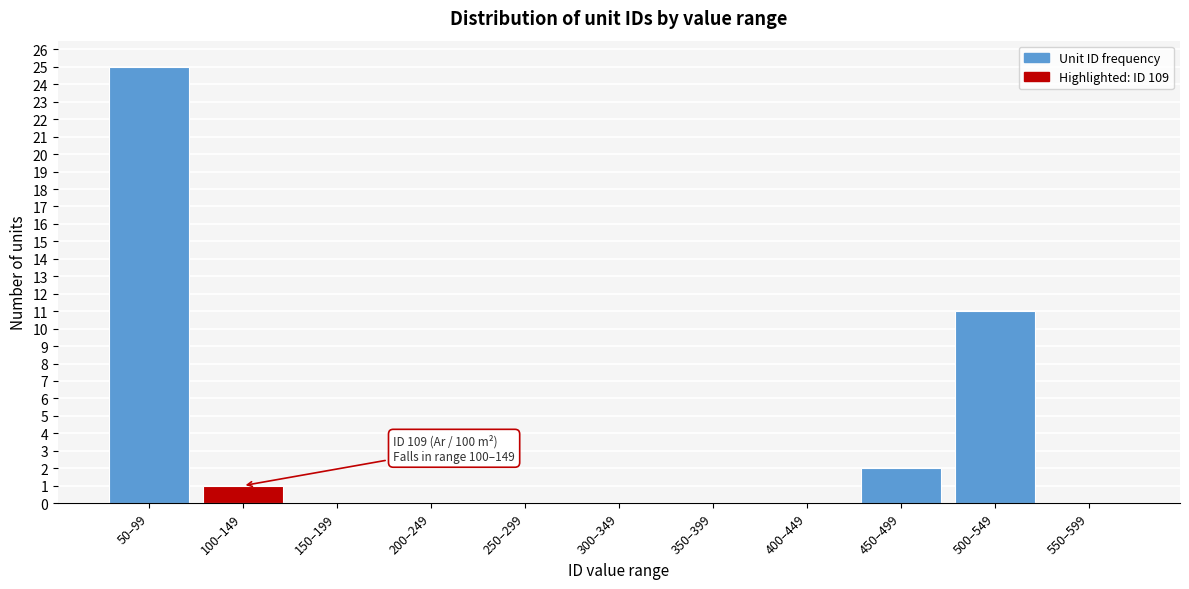

Reading left to right, what are all the values shown in this chart?

50–99=25	100–149=1	150–199=0	200–249=0	250–299=0	300–349=0	350–399=0	400–449=0	450–499=2	500–549=11	550–599=0